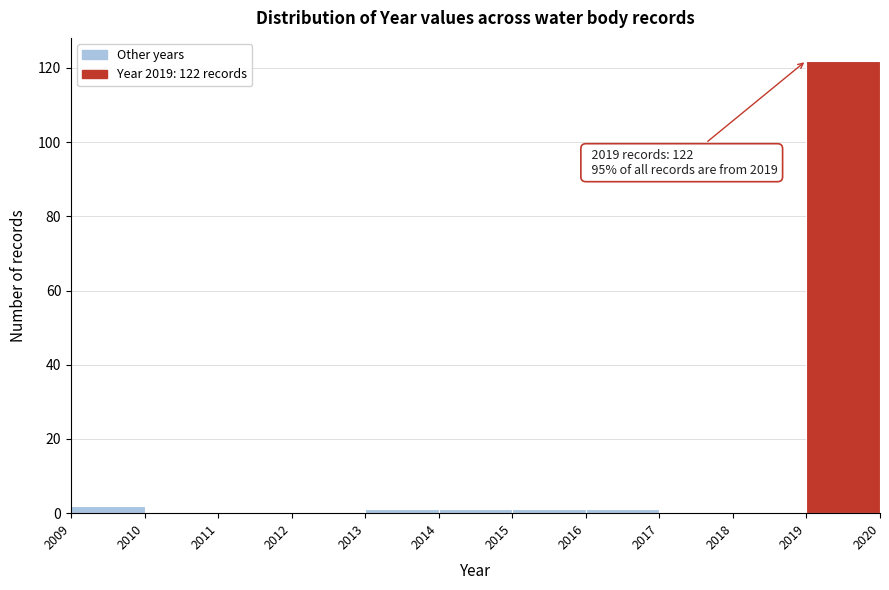

Which range on the x-axis has the tallest bar?

2019 to 2020